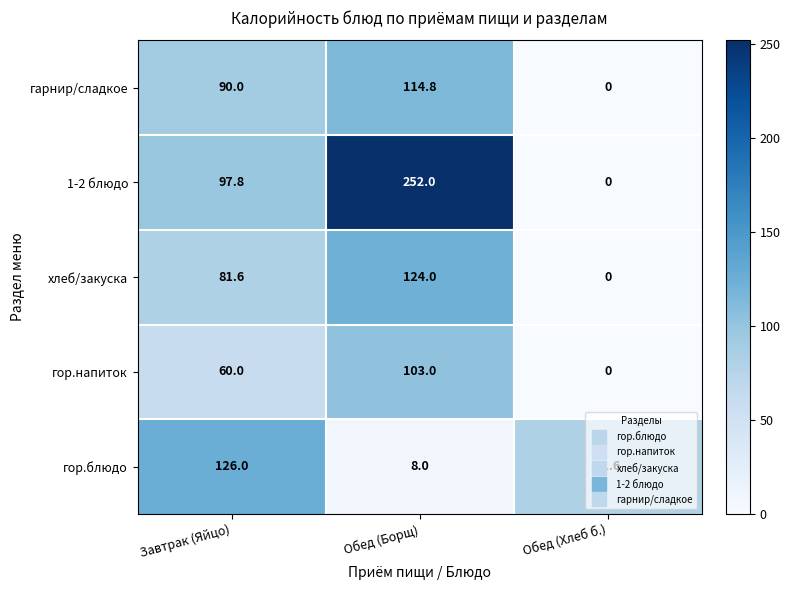

How many series are shown in this chart?

5